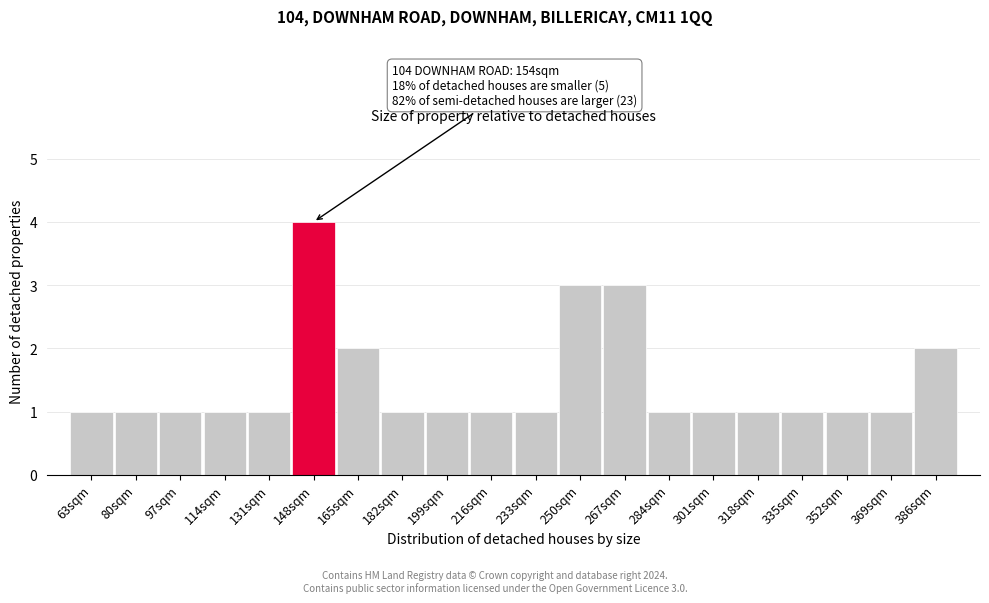

Reading left to right, extract all data points from this chart.

1	1	1	1	1	4	2	1	1	1	1	3	3	1	1	1	1	1	1	2